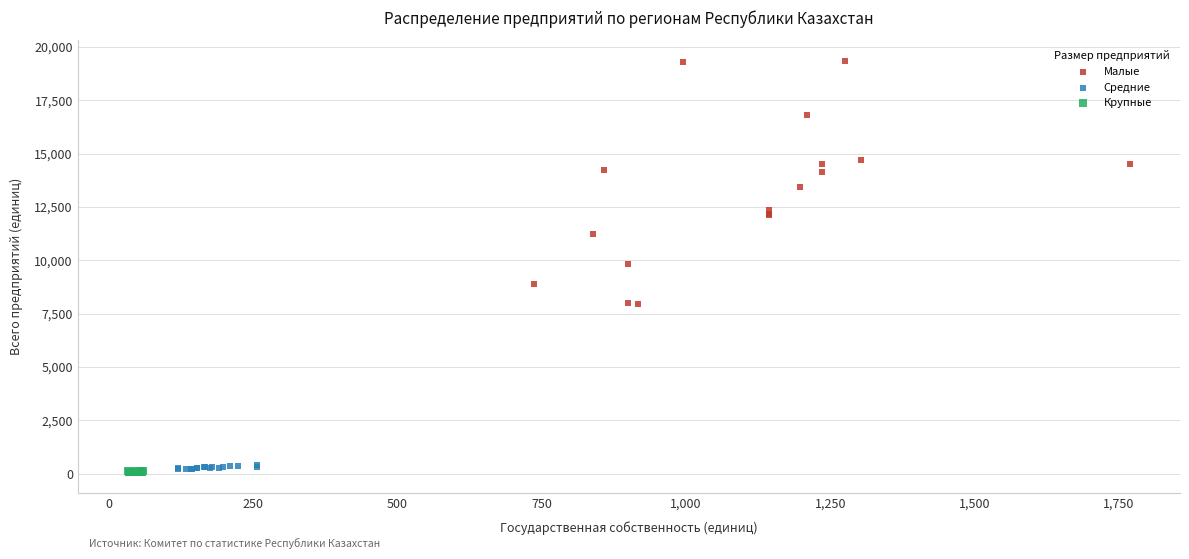

Which series reaches the maximum Y coordinate?

Малые